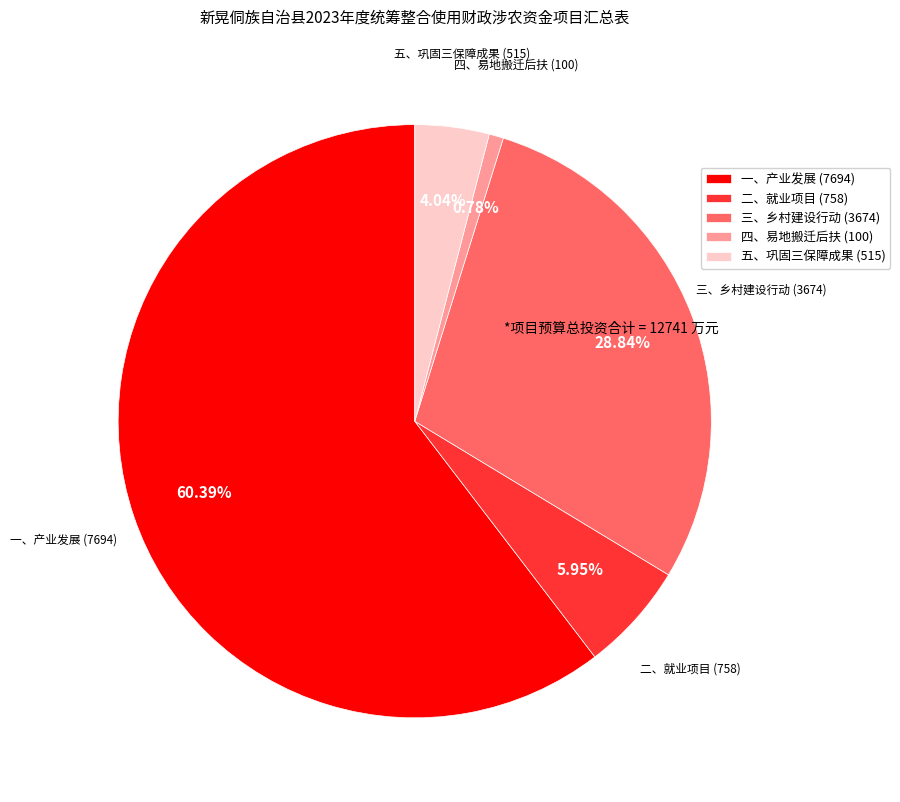

Which slice is the largest?

一、产业发展 (7694)